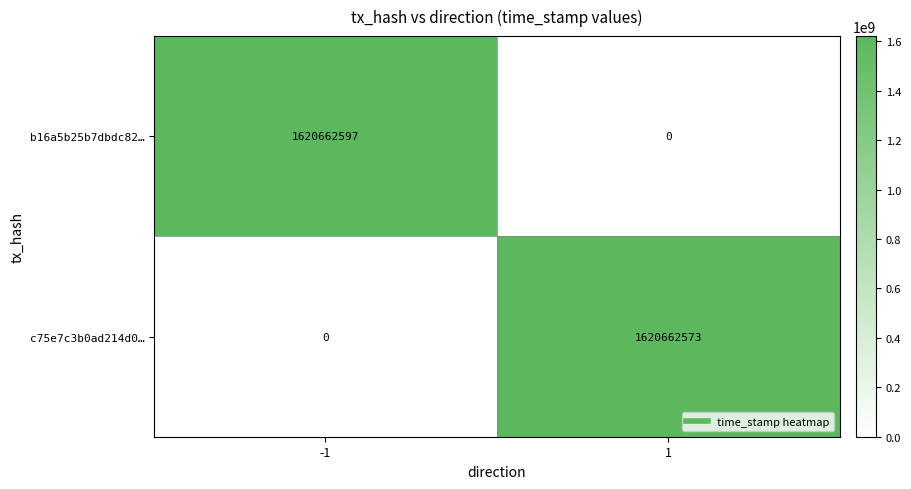

What is the difference between the maximum and minimum values in the c75e7c3b0ad214d0… series?

1620662573